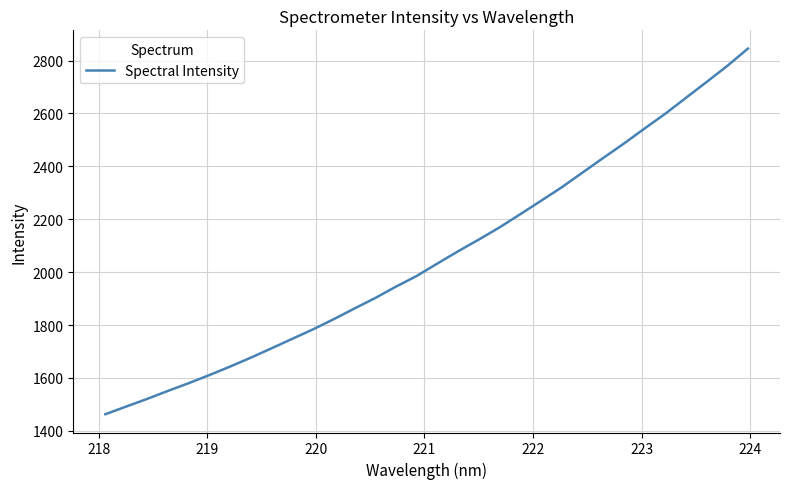

Count the number of data series in this chart.

1